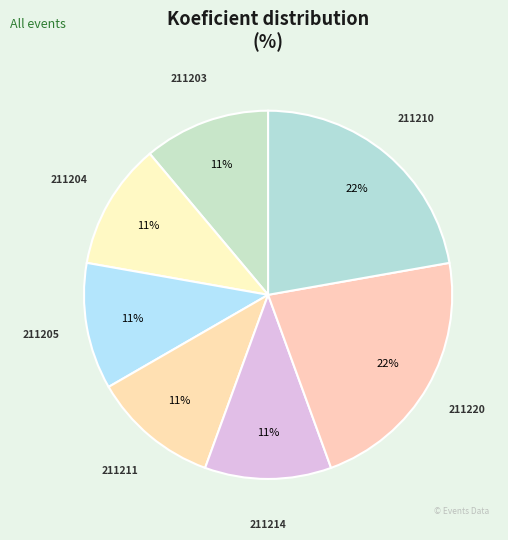

To the nearest percent, what is the average slice percentage?

14%